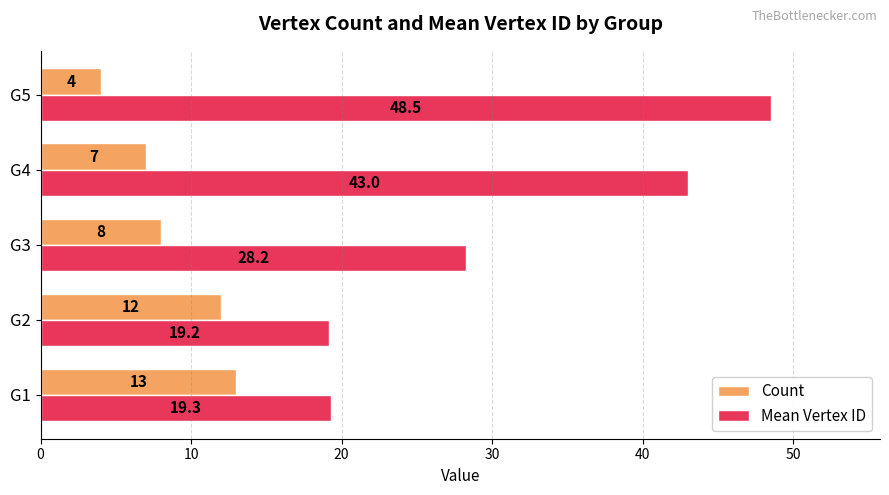

What is the difference between the maximum and minimum values in the Count series?

9.0